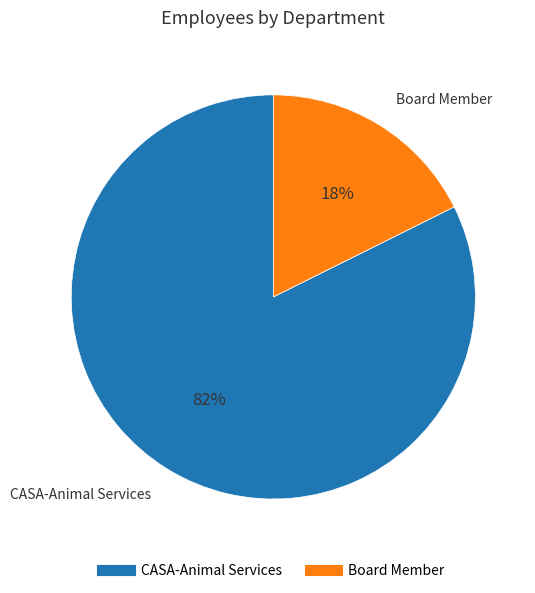

Which slice is the smallest?

Board Member